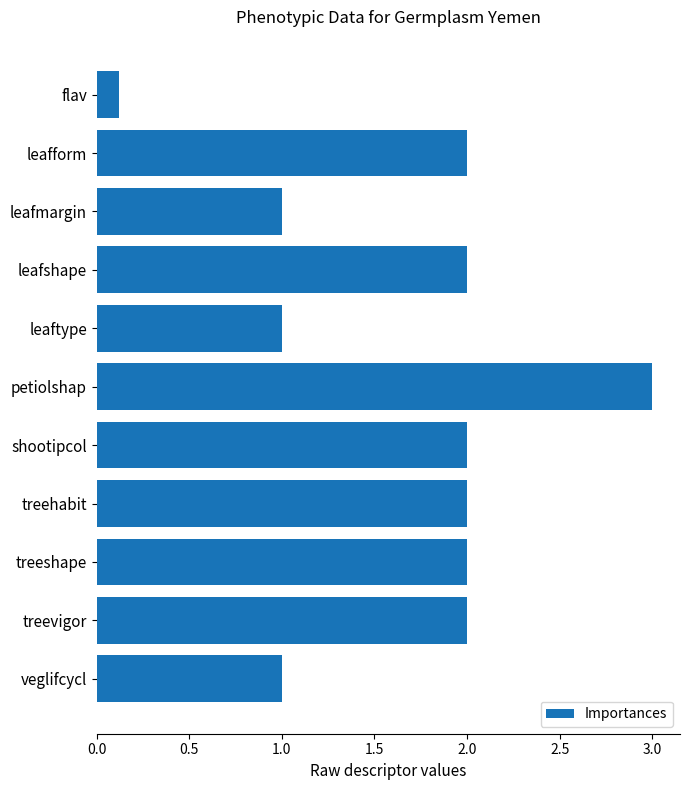

Approximately how many times larger is the value at petiolshap compared to veglifcycl?

3.0